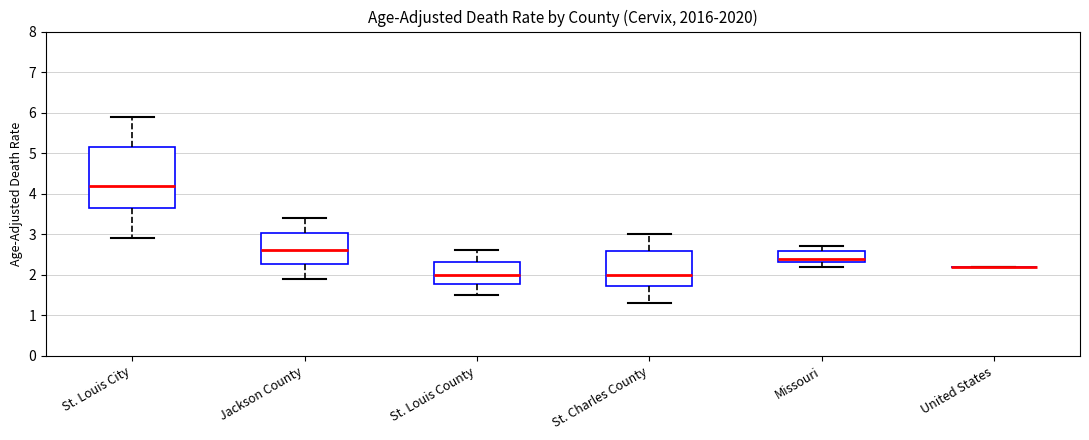

Reading left to right, transcribe this box plot: for each box, give where its median line is, the range the box spans, and where its two whiskers end, as read against the y-axis. The values are not printed on the chart, so give them approximately, as read against the axis.

St. Louis City: median 4.2, box 3.7 to 5.2, whiskers 2.9 to 5.9
Jackson County: median 2.6, box 2.3 to 3.0, whiskers 1.9 to 3.4
St. Louis County: median 2.0, box 1.8 to 2.3, whiskers 1.5 to 2.6
St. Charles County: median 2.0, box 1.7 to 2.6, whiskers 1.3 to 3.0
Missouri: median 2.4, box 2.3 to 2.6, whiskers 2.2 to 2.7
United States: box collapsed to a line at 2.2, whiskers 2.2 to 2.2